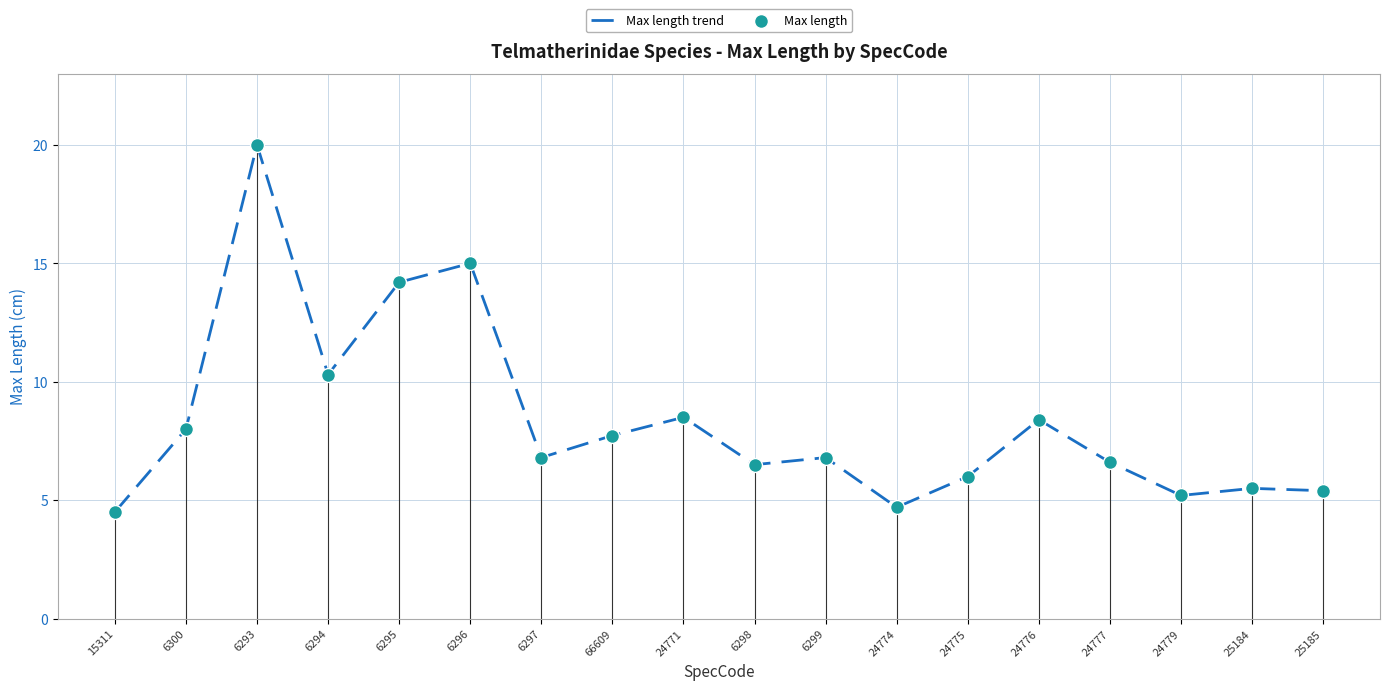

Is the value of Max length at 25184 greater than the value of Max length trend at 6294?

No